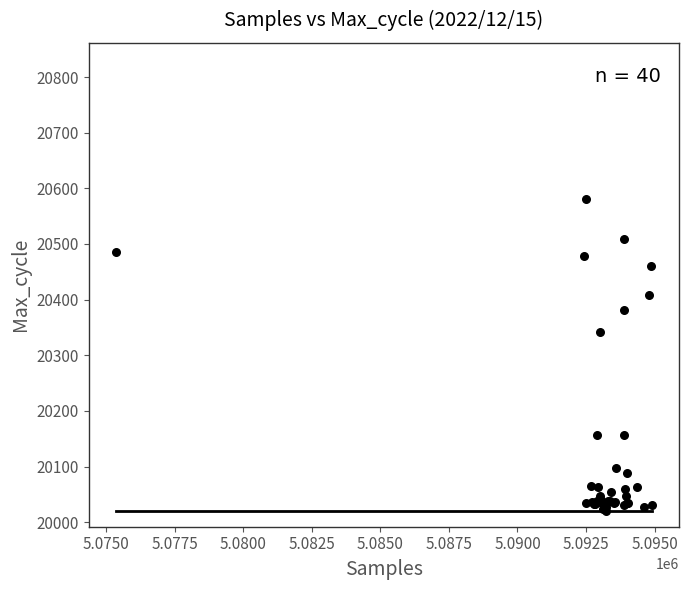

What Y value in the scatter plot is closest to 20300?

20341